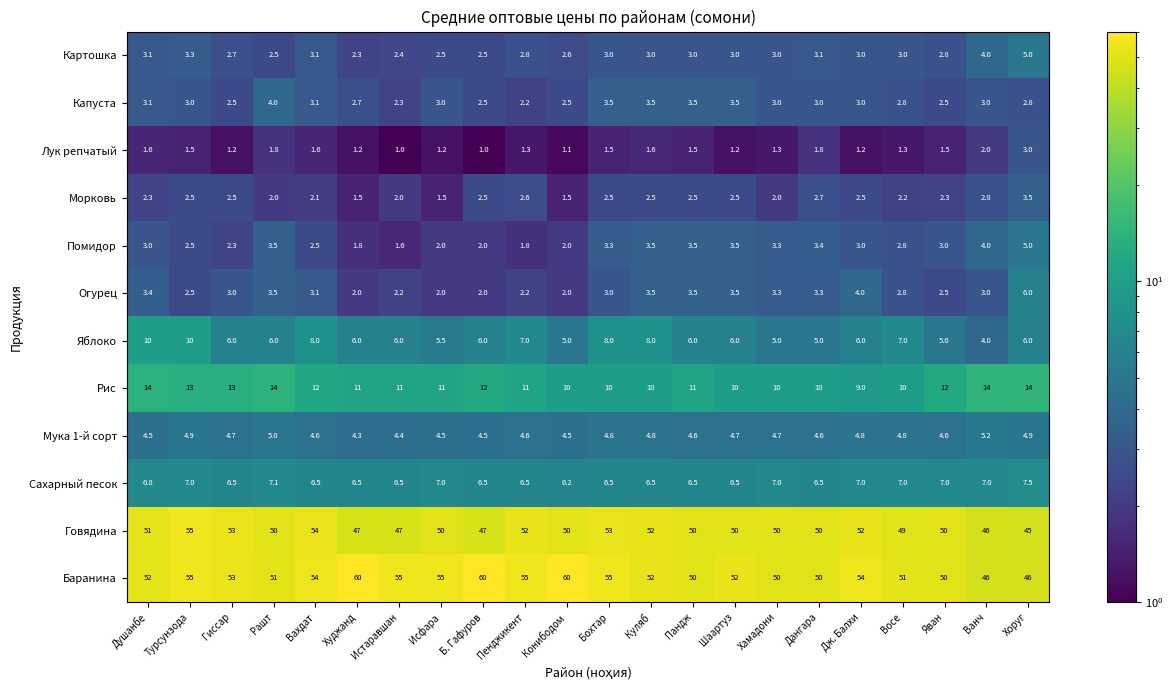

What is the difference between the maximum and minimum values in the Сахарный песок series?

1.3